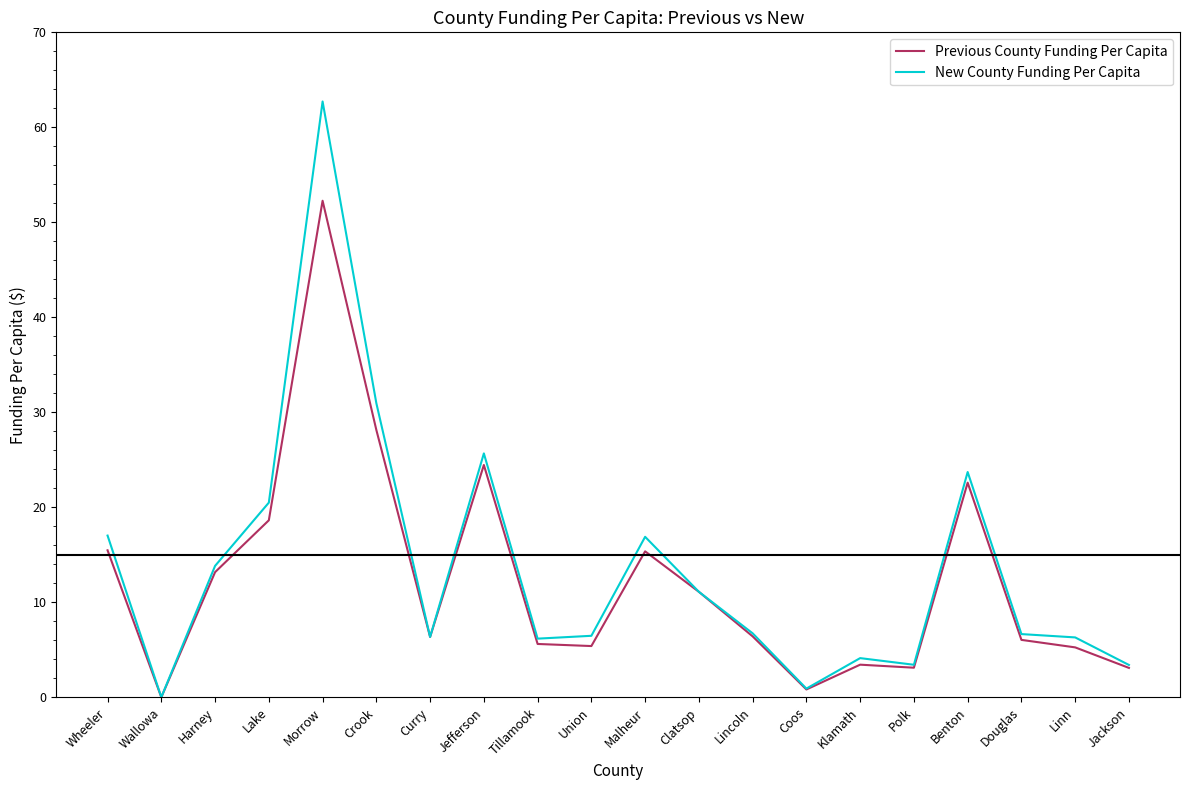

What is the total value across all series at Harney?

27.0